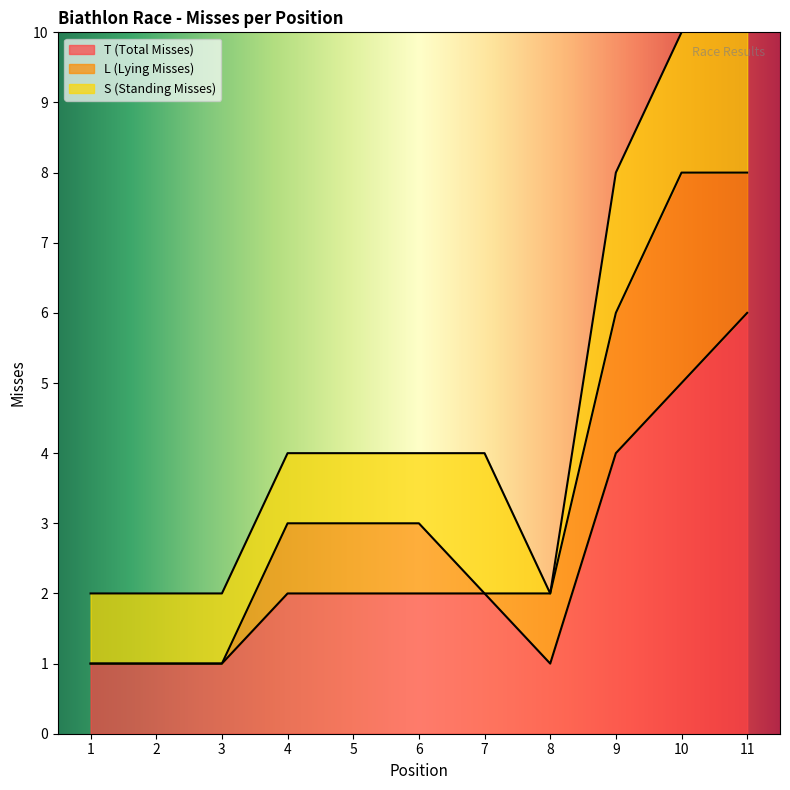

Is it true that T (Total Misses) equals 1 at 8?

True